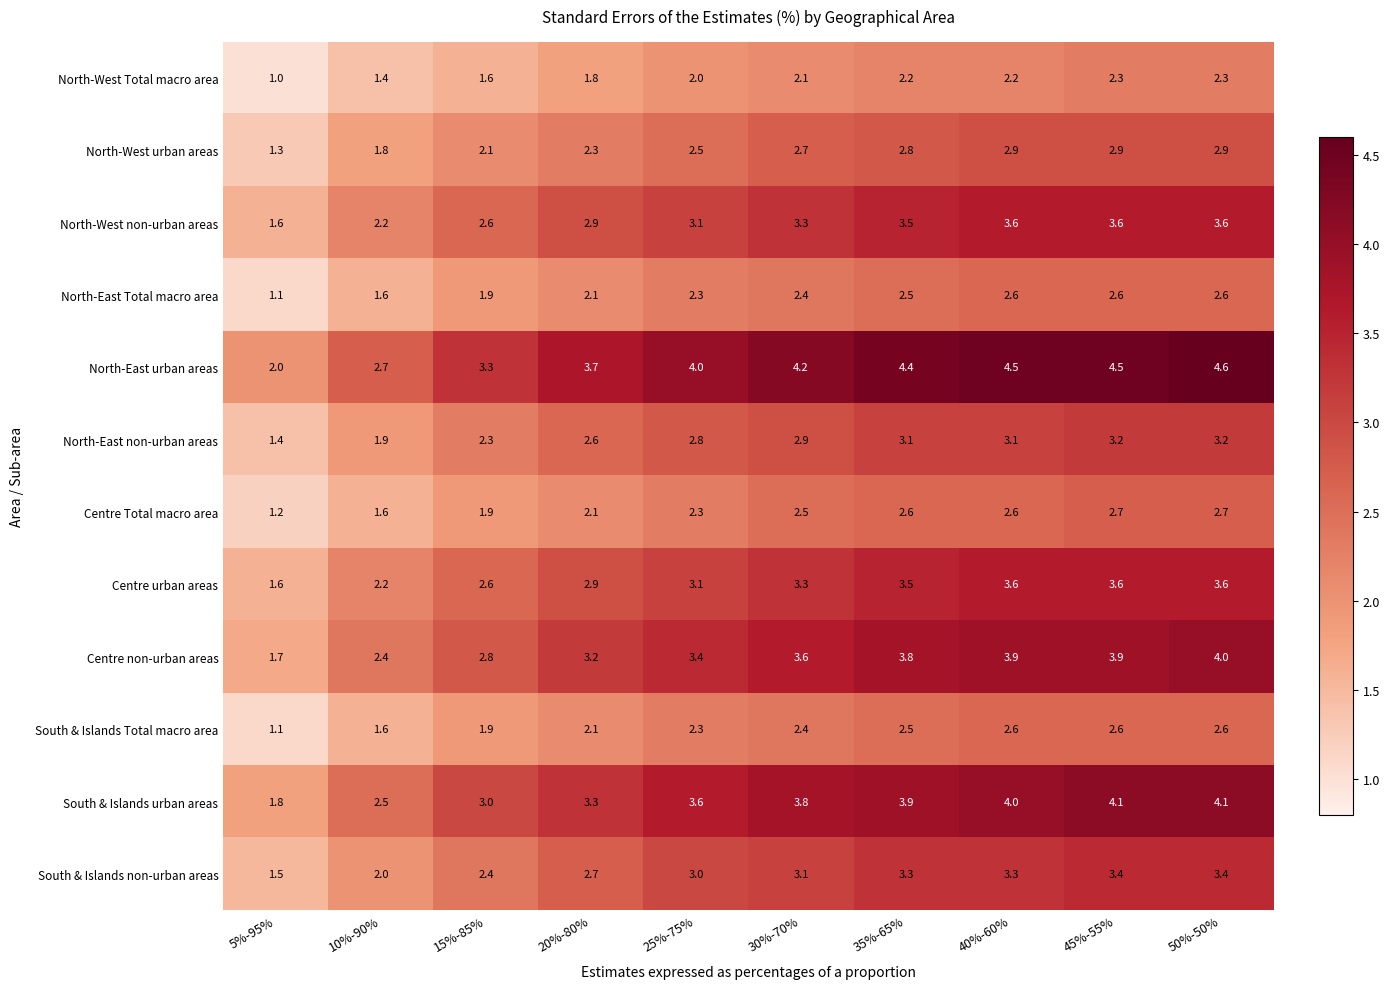

What is the average value of the Centre Total macro area series?

2.2